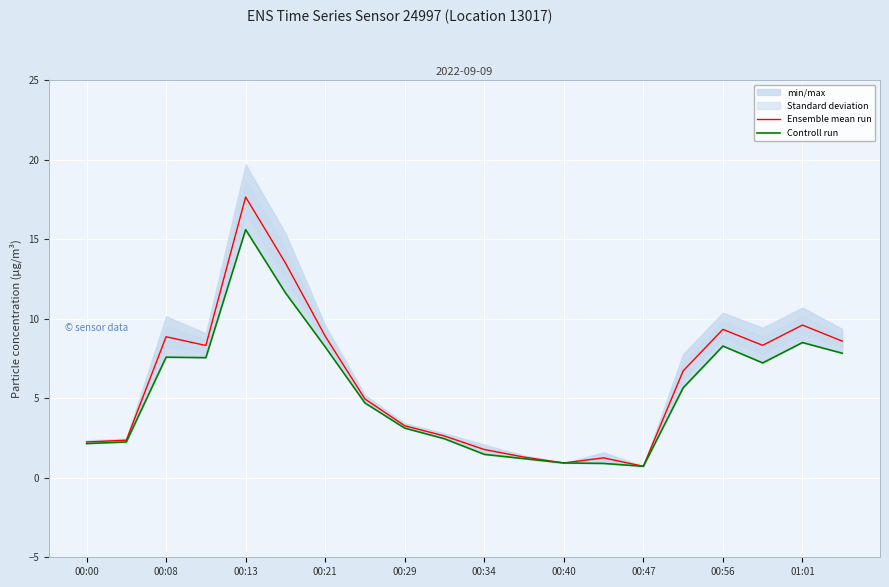

True or false: Ensemble mean run and Controll run intersect in this chart.

False